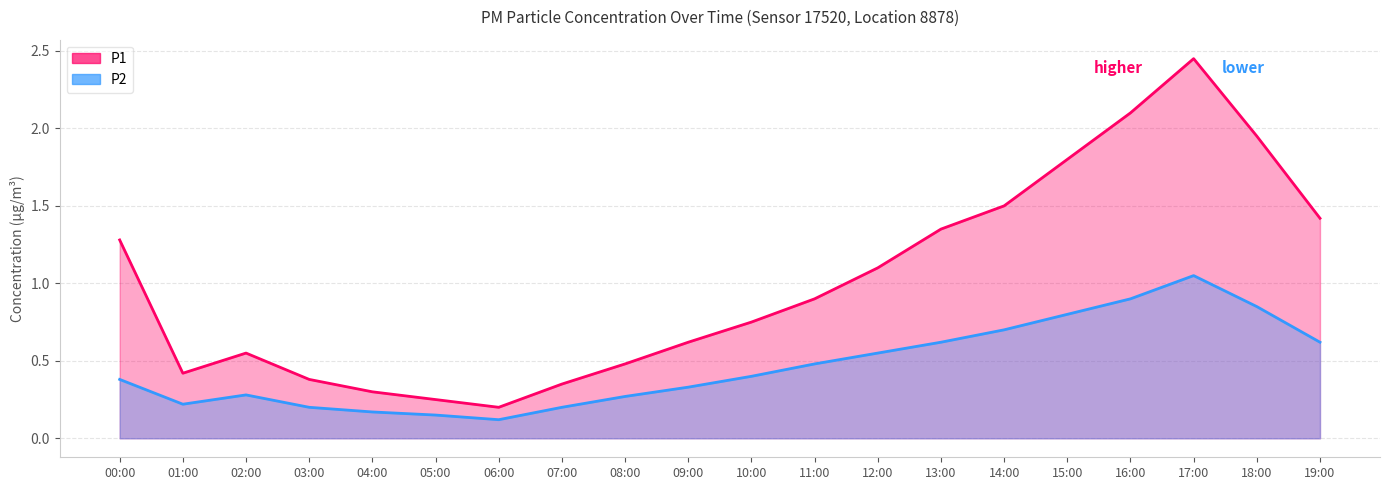

Between 07:00 and 18:00, which series saw the biggest shift?

P1